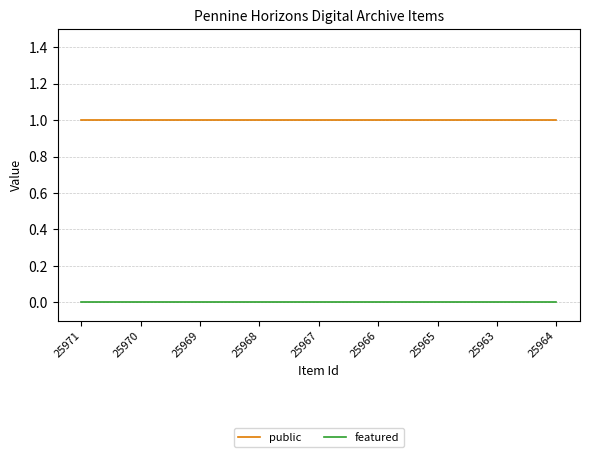

True or false: public and featured intersect in this chart.

False